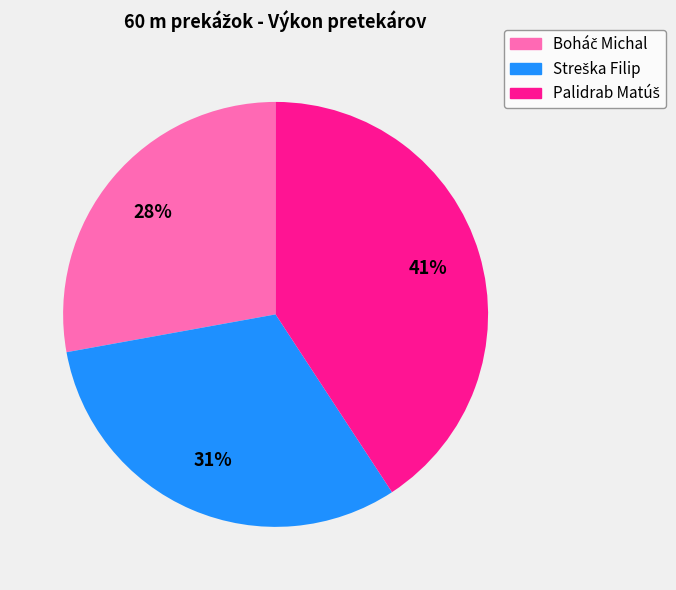

Count the number of slices in the pie.

3